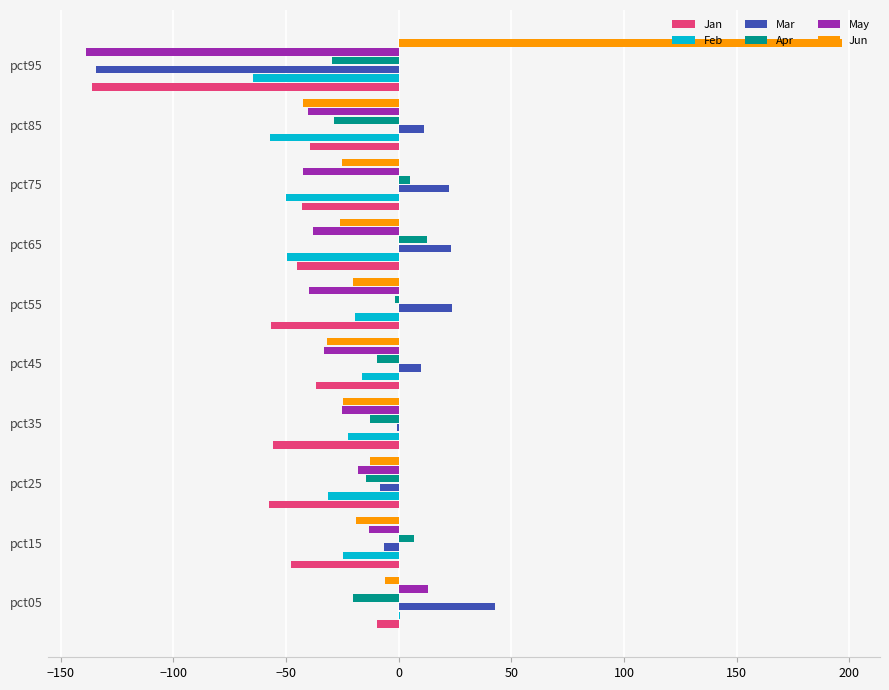

What are all the series names shown in the legend?

Jan, Feb, Mar, Apr, May, Jun